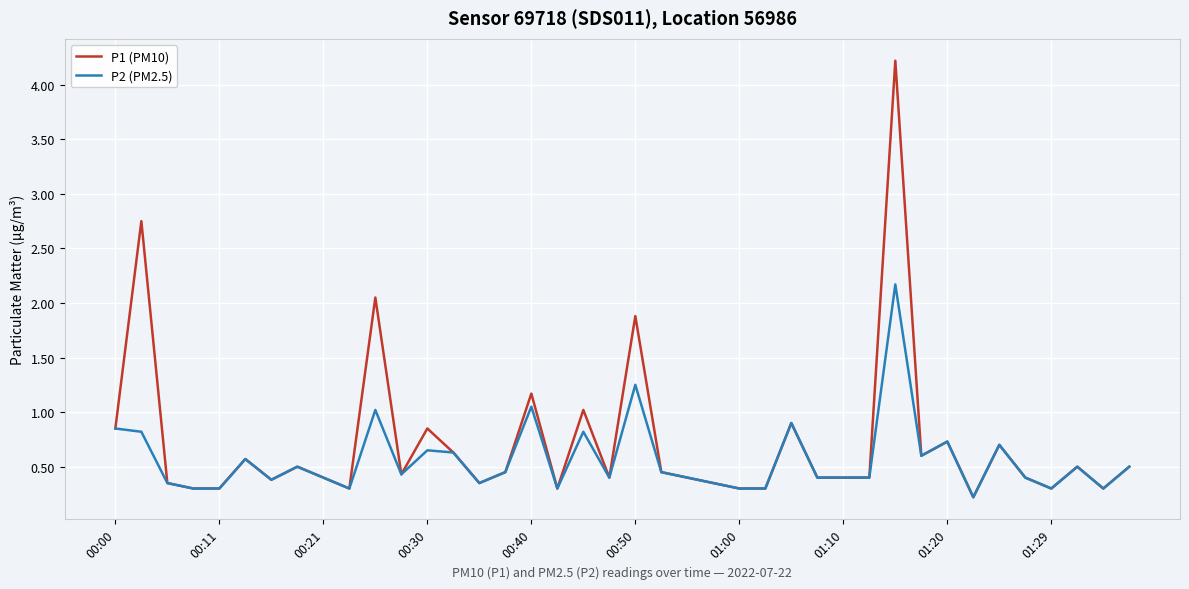

What is the maximum value shown in the chart?

4.2